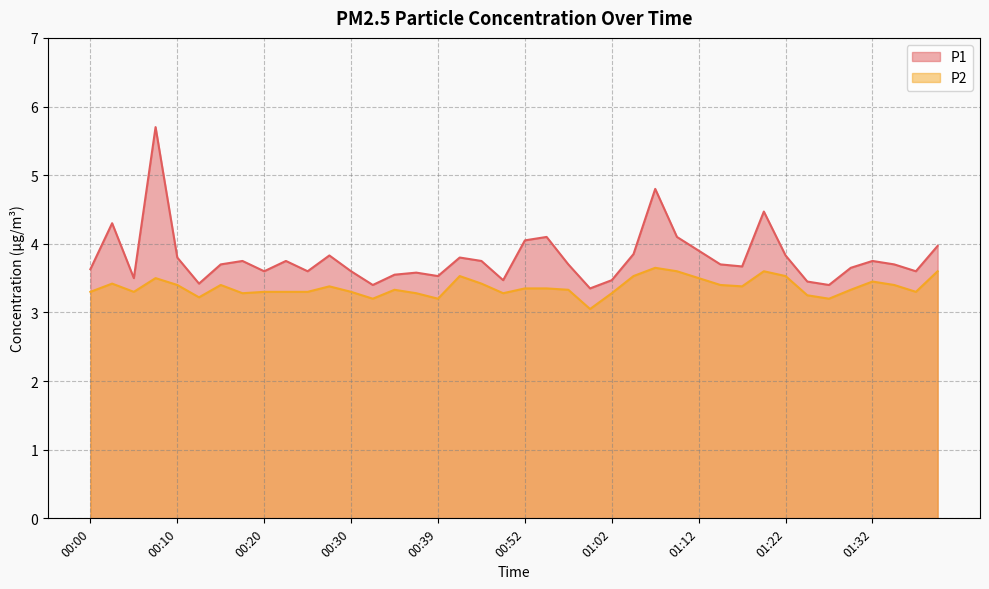

True or false: P2 has more than 1 interior local peaks.

True